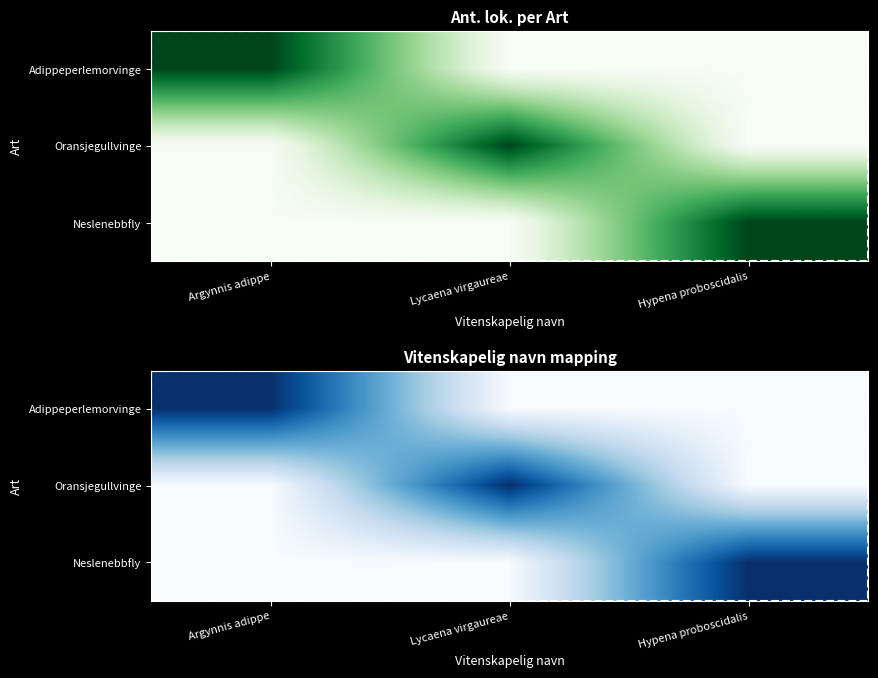

What is the sum of the Adippeperlemorvinge values at Hypena proboscidalis and Argynnis adippe?

1